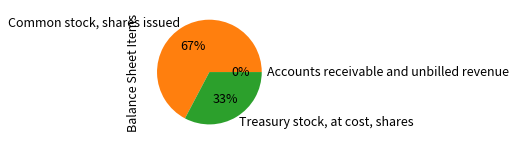

What percentage is the Common stock, shares issued slice, to the nearest percent?

67%